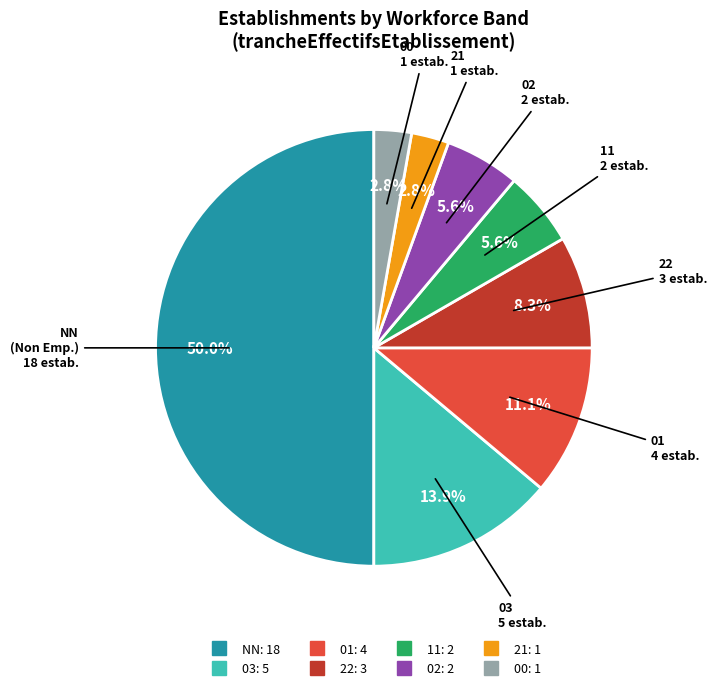

Is it true that 11 is 1% of the pie?

False